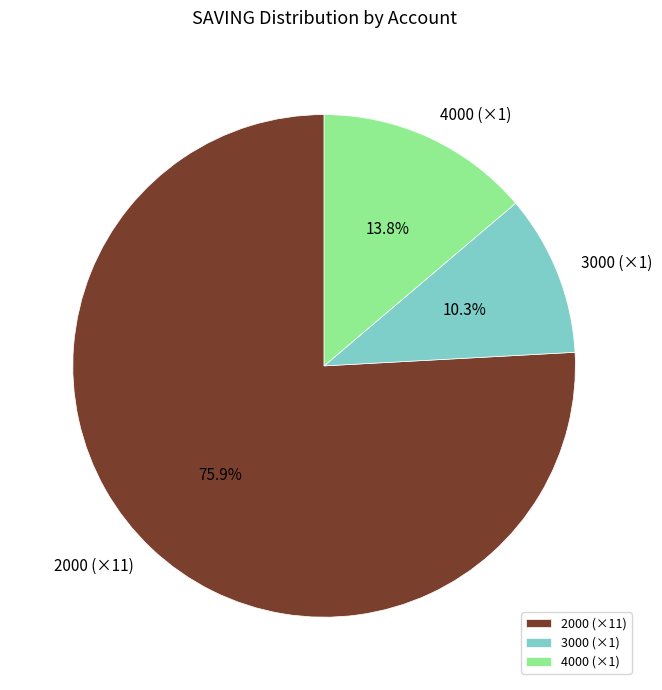

Which slice is the largest?

2000 (×11)